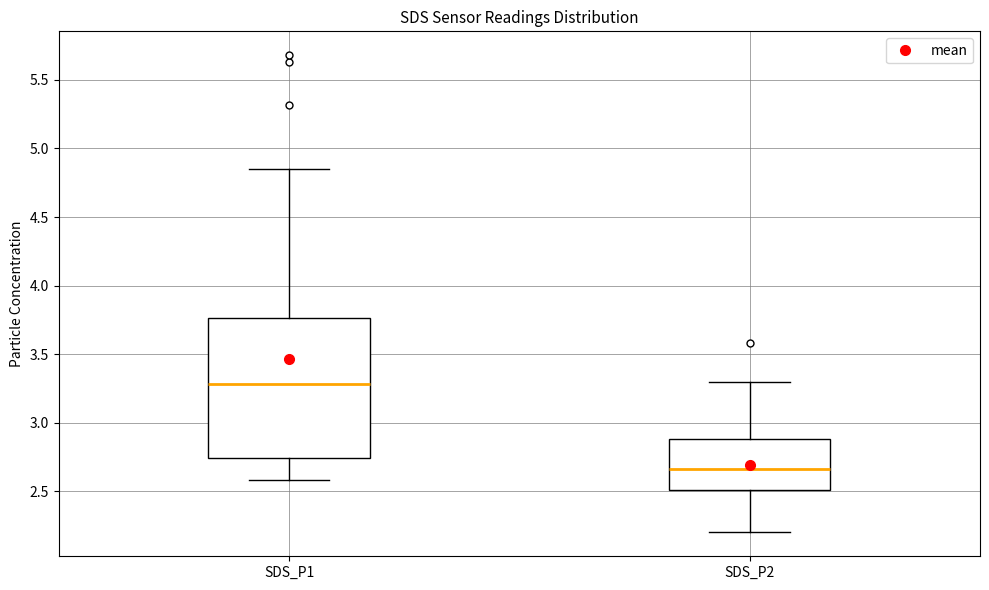

Which box is the tallest, from its lower edge to its upper edge?

SDS_P1